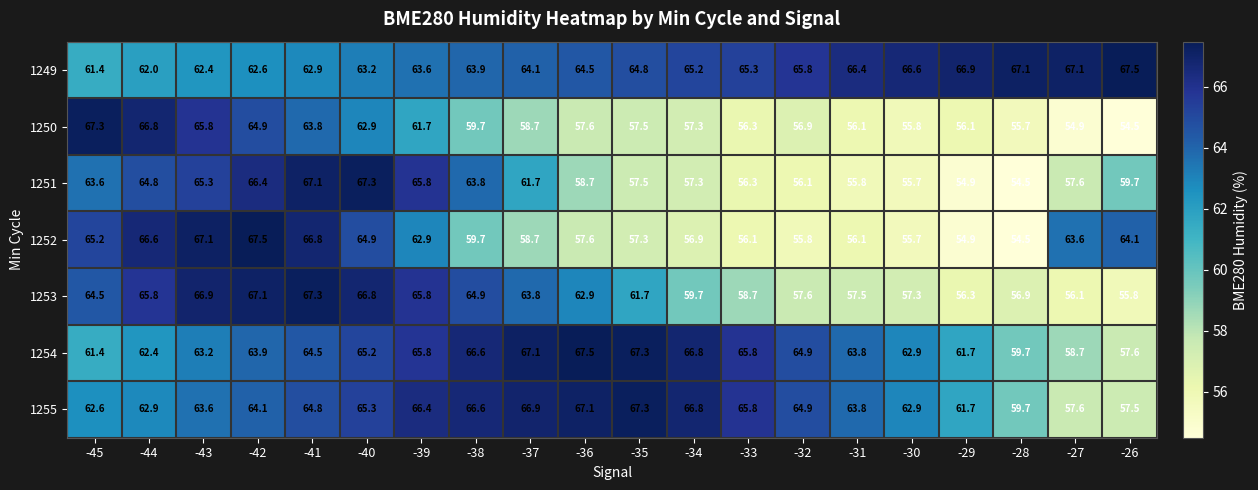

At -41, list the series in order from smallest to largest.

1249, 1250, 1254, 1255, 1252, 1251, 1253